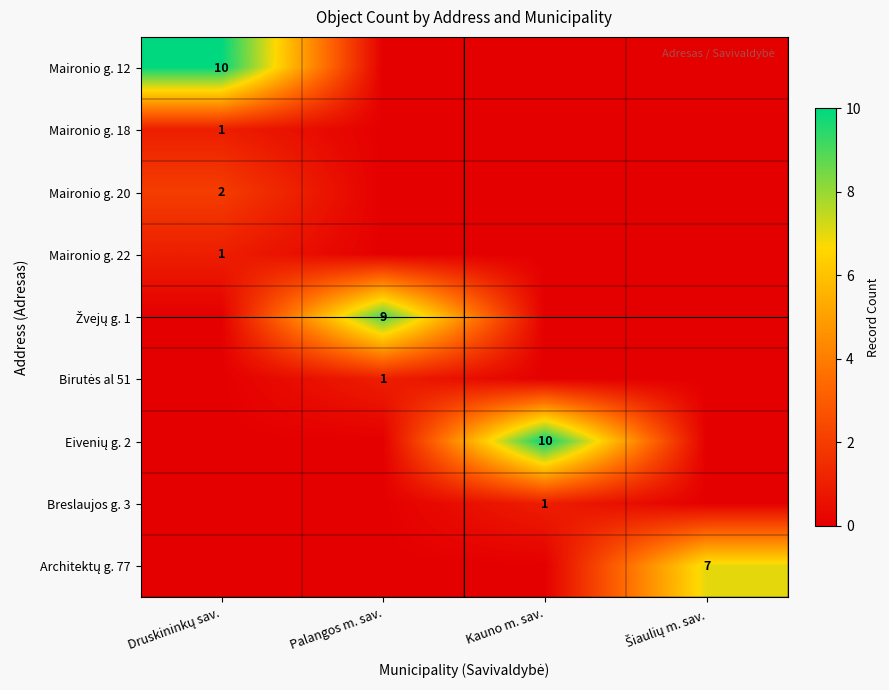

True or false: Breslaujos g. 3 has a value of 1 at Kauno m. sav..

True